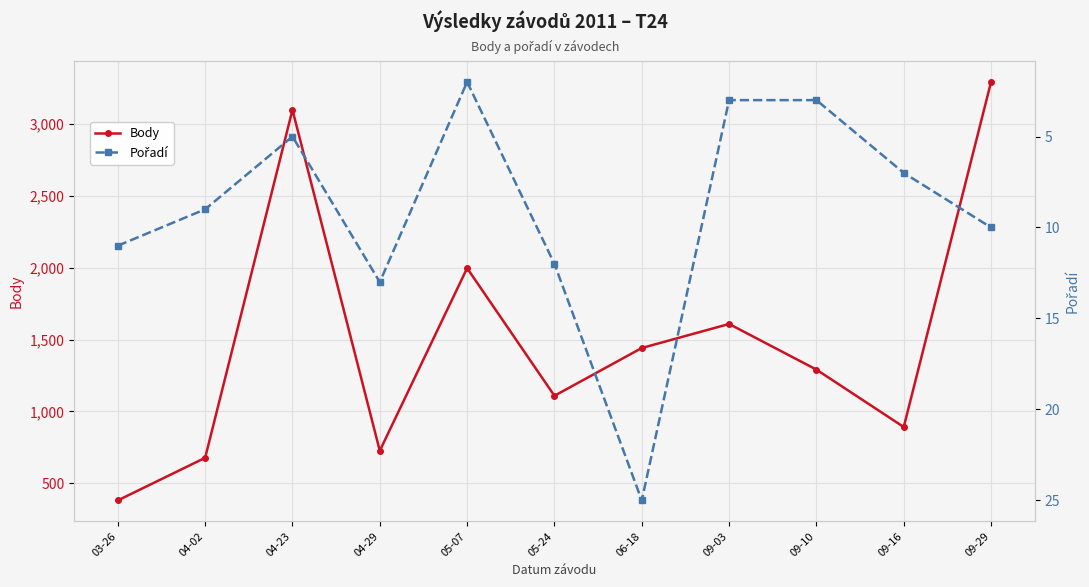

What is the approximate value of Body at 04-23?

3096